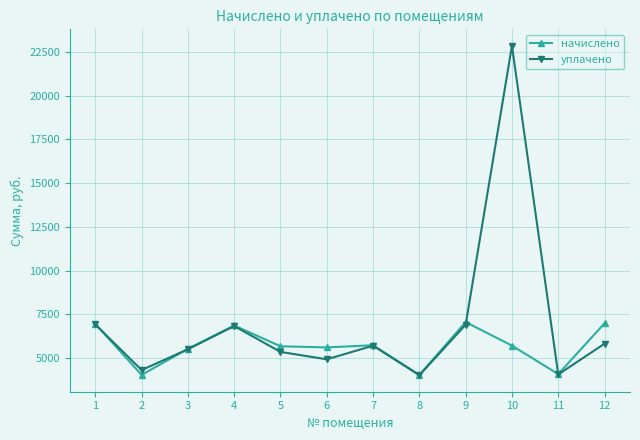

At which category is the sum across all series the highest?

10